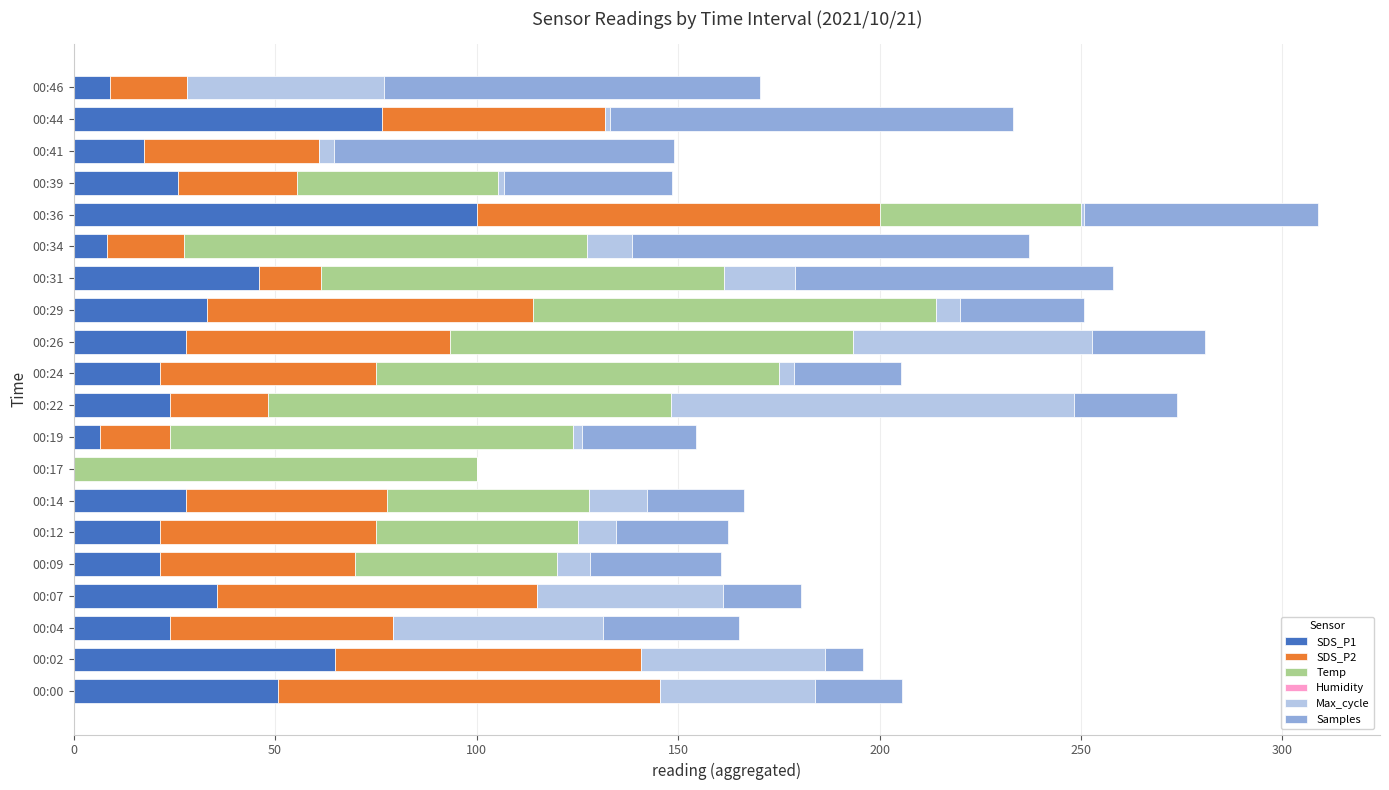

The SDS_P1 series shows 100.0 at 00:36. True or false?

True